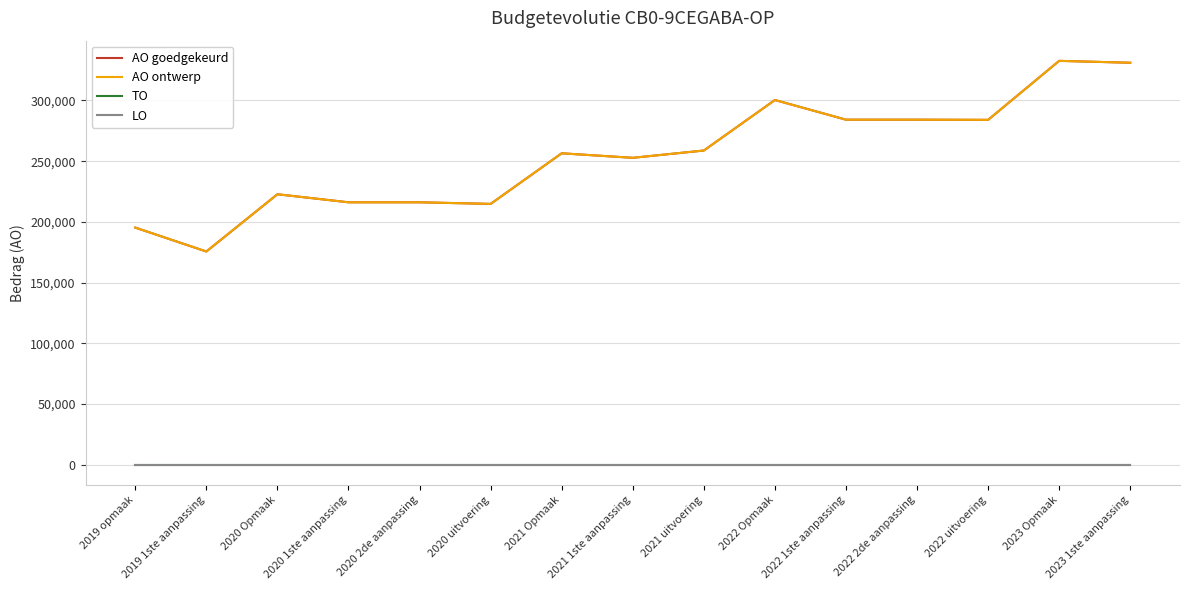

Is this an area chart (filled region under the line)?

No